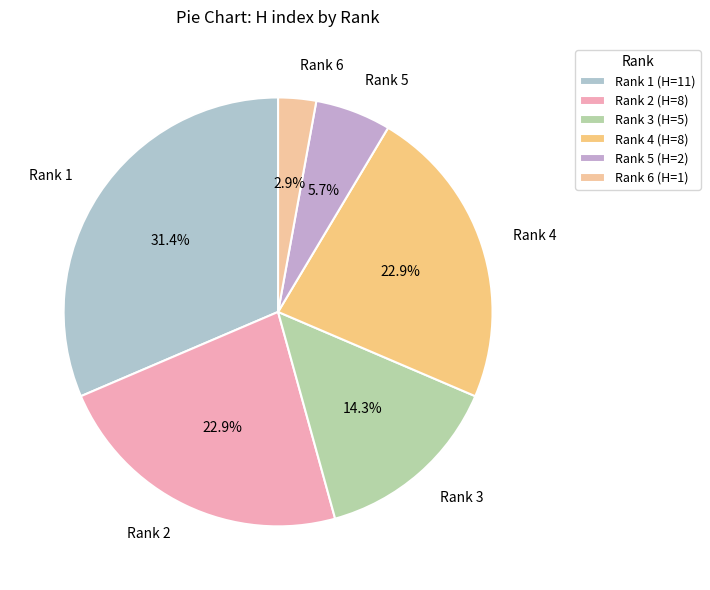

To the nearest percent, what is the difference between the Rank 5 and Rank 4 slice percentages?

17%